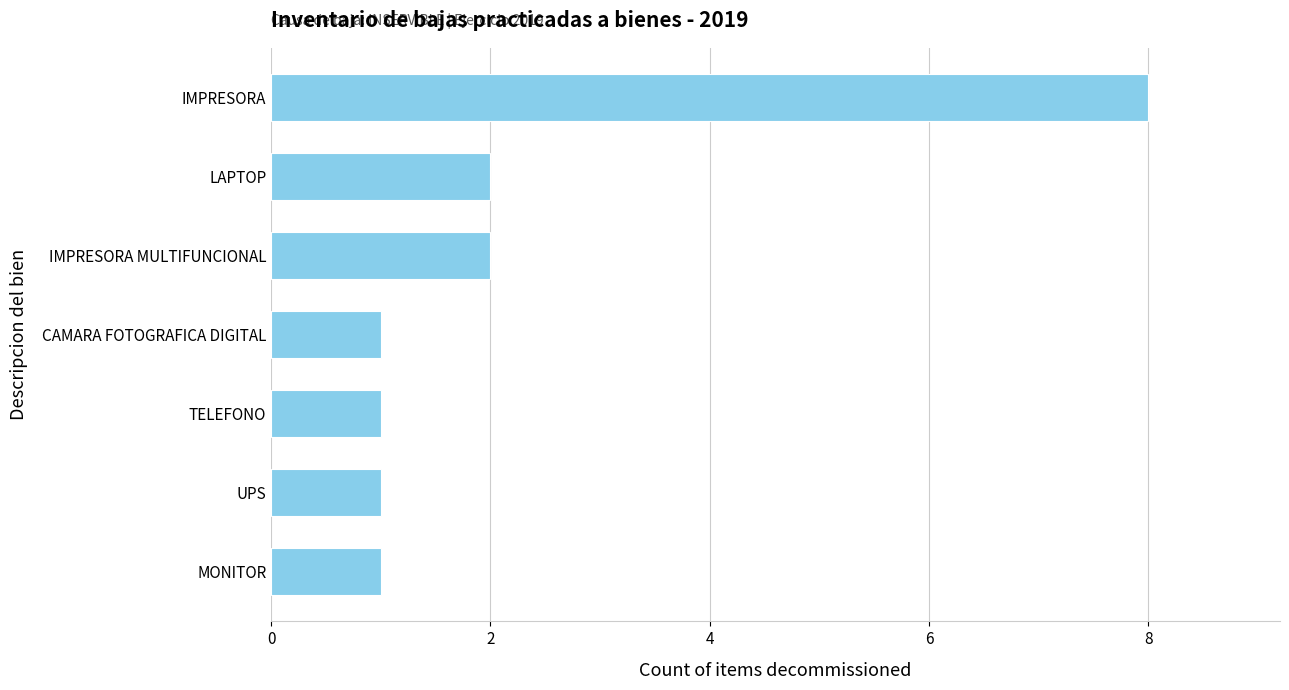

What is the change in value from UPS to LAPTOP?

+1